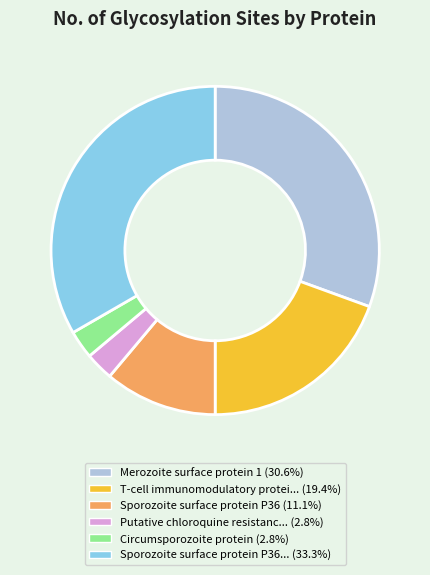

Does any single category account for the majority?

No